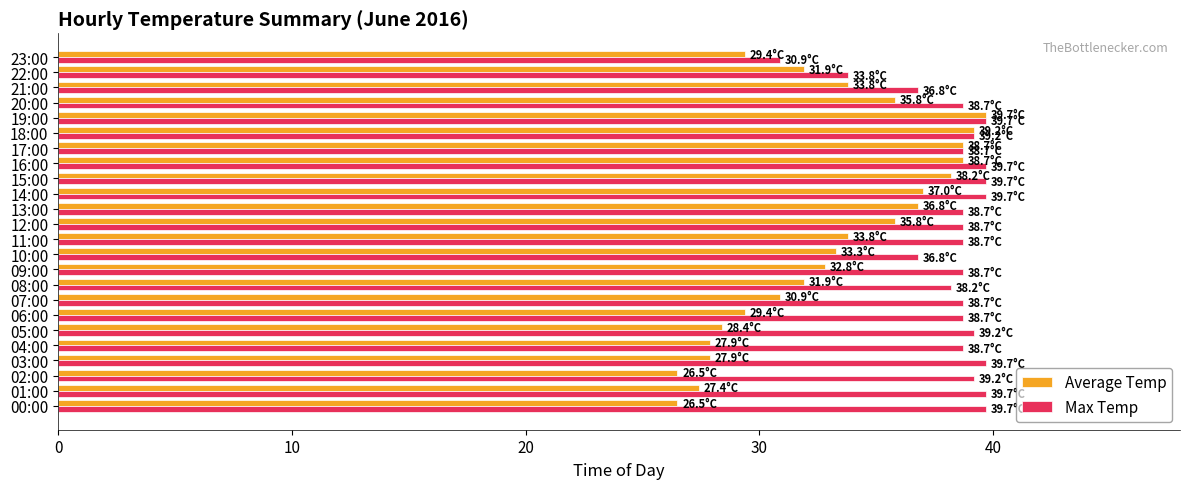

The value of Average Temp at 14:00 is 37.0. True or false?

True